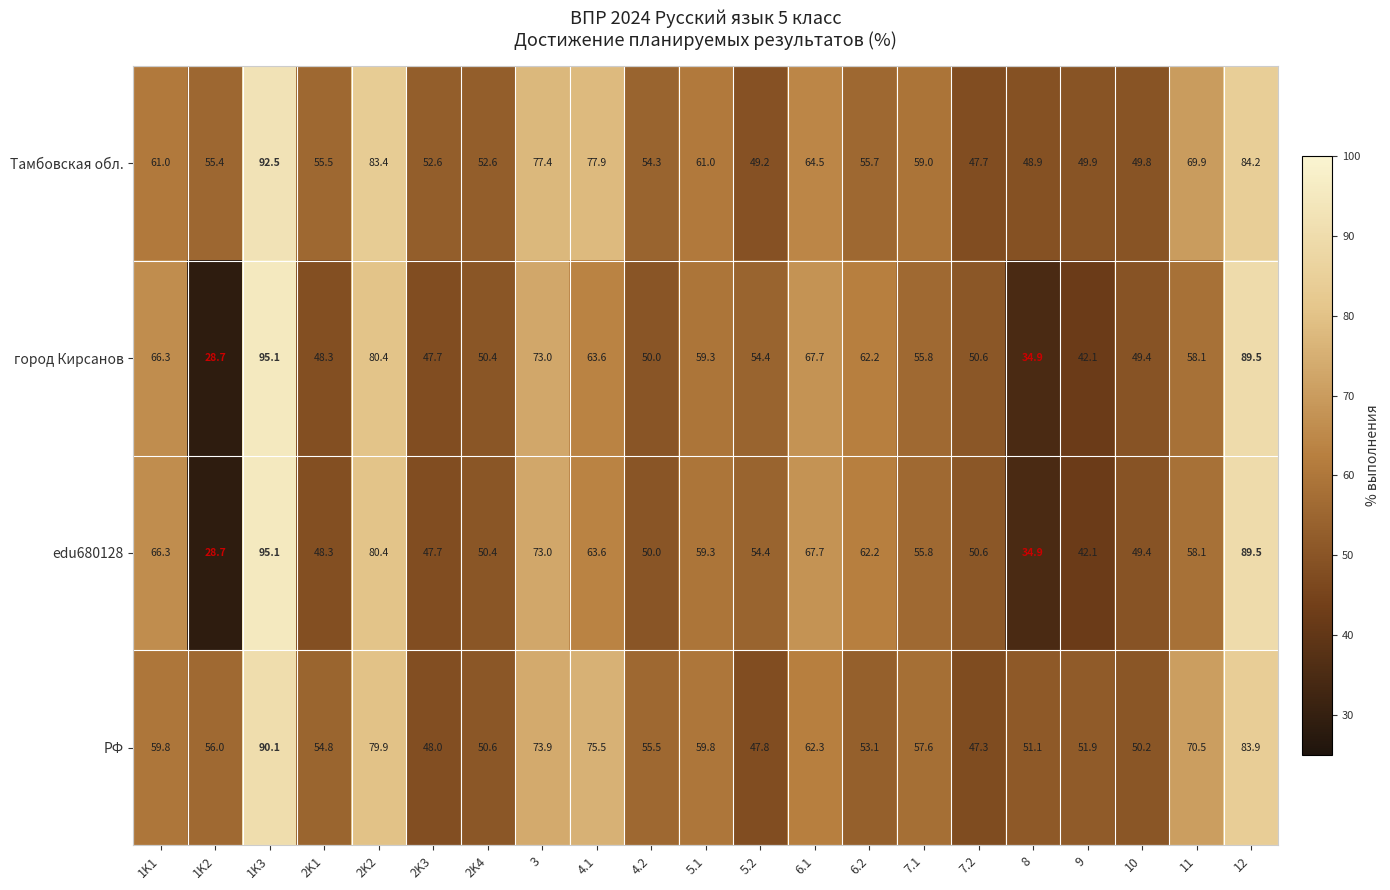

True or false: РФ has a value of 11.6 at 7.2.

False